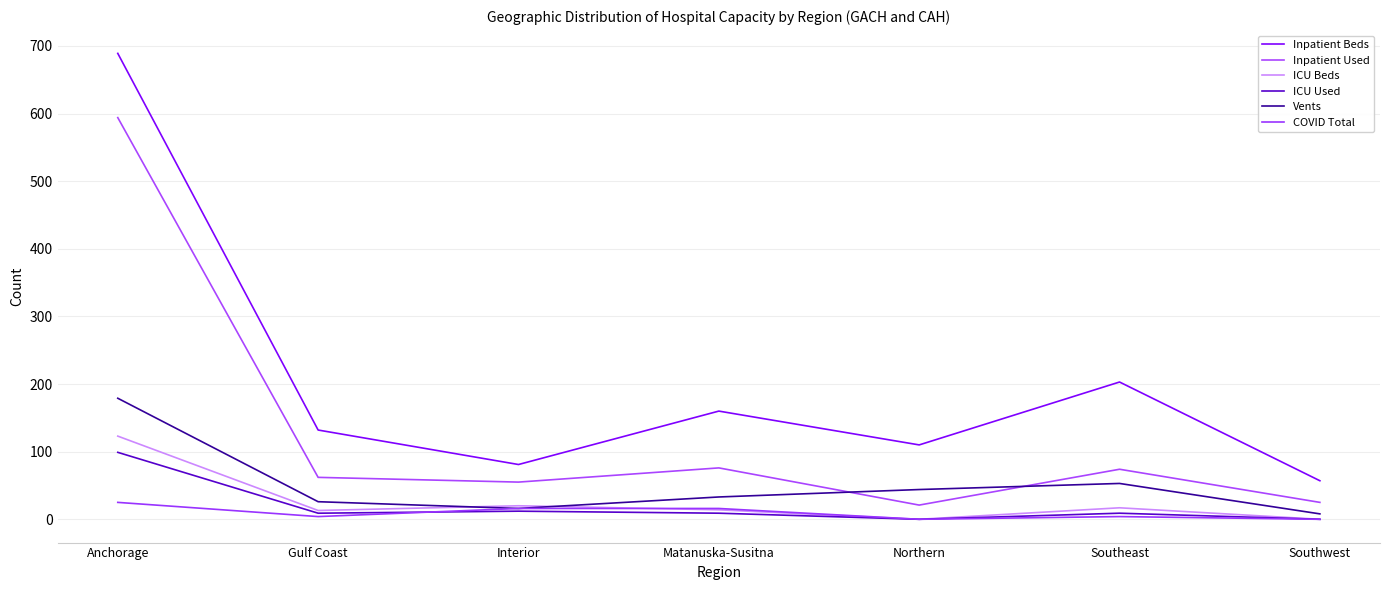

What is the label of the 3rd point from the left?

Interior